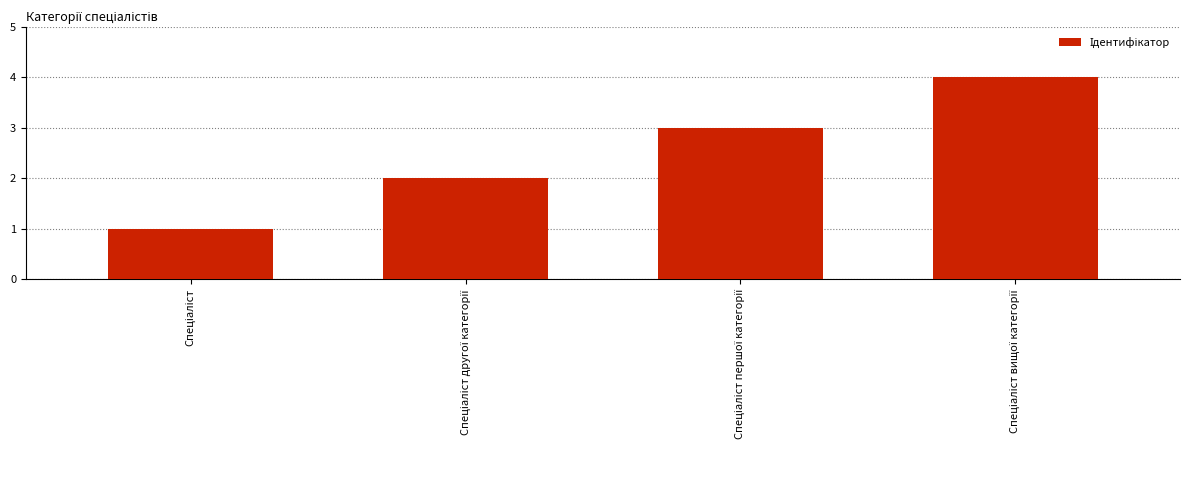

What is the sum of all values?

10